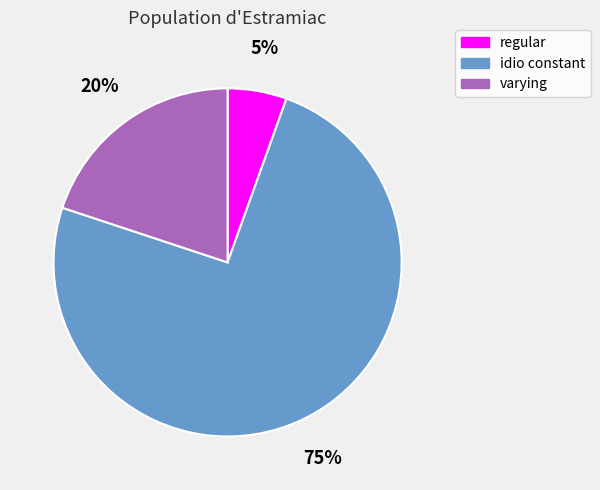

Between regular and idio constant, which is larger?

idio constant